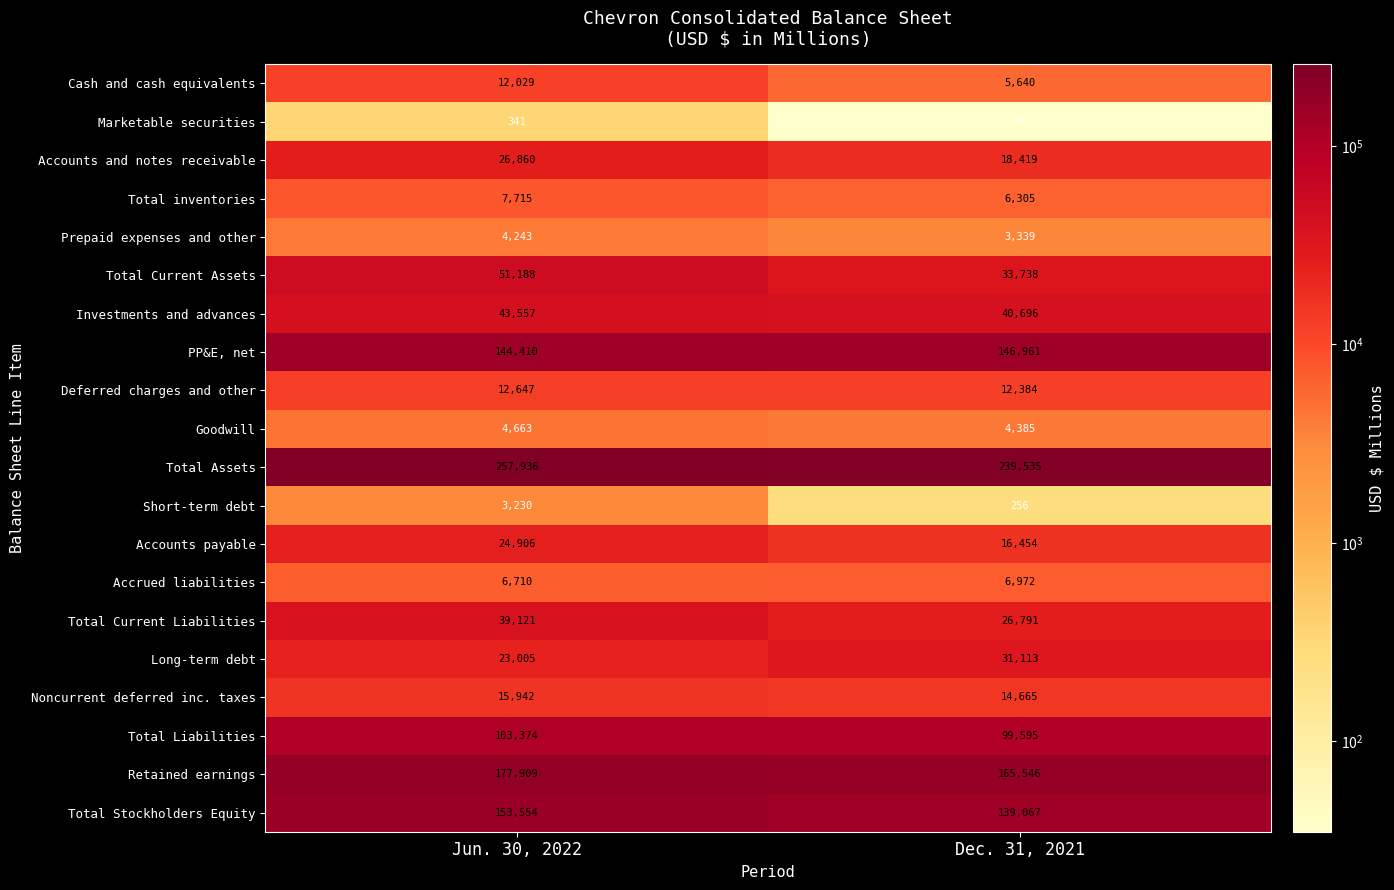

Which series changed the most between Jun. 30, 2022 and Dec. 31, 2021?

Total Assets